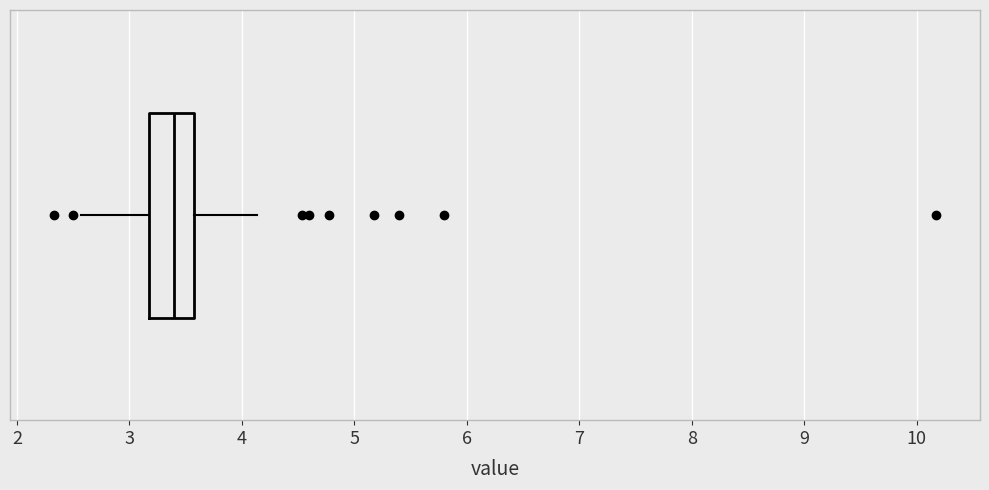

Transcribe this box plot: give where the median line is, the range the box spans, and where the two whiskers end, as read against the x-axis. The values are not printed on the chart, so give them approximately, as read against the axis.

median 3.4, box 3.2 to 3.6, whiskers 2.6 to 4.1